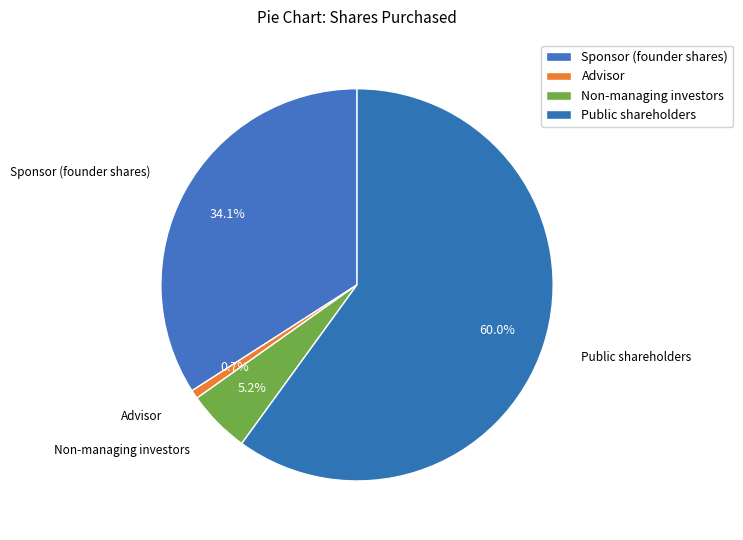

Is it true that Public shareholders is 70% of the pie?

False